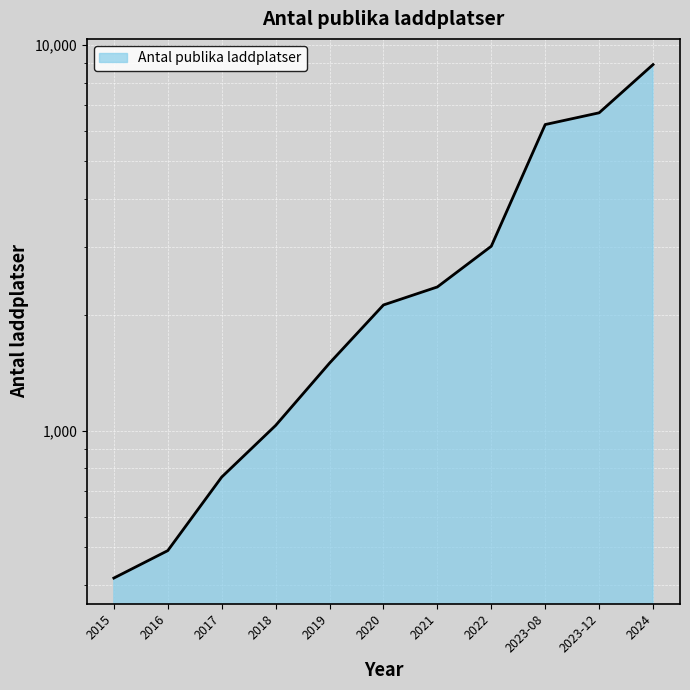

True or false: the data shows 123 at 2016.

False